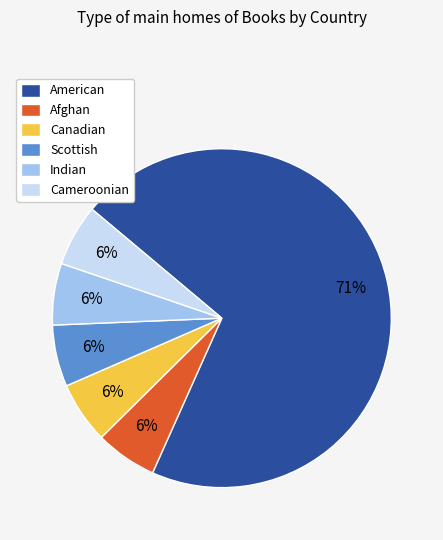

Which slice is the largest?

American